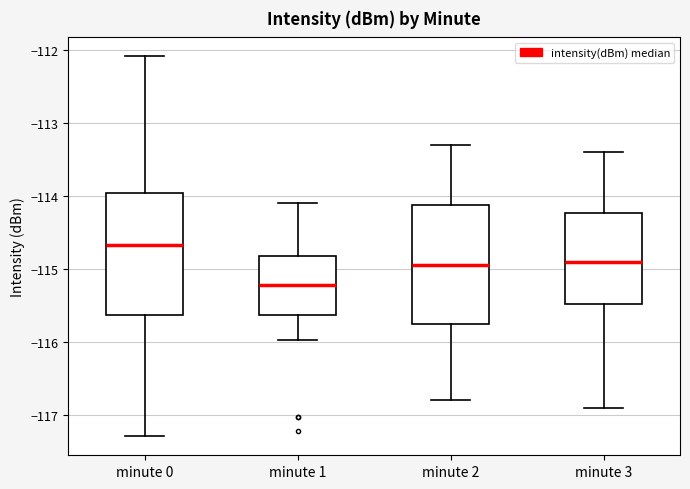

Reading left to right, read every box against the y-axis: the position of its median line, the range the box covers, and the ends of its whiskers. The values are not printed on the chart, so give them approximately, as read against the axis.

minute 0: median -114.7, box -115.6 to -114.0, whiskers -117.3 to -112.1
minute 1: median -115.2, box -115.6 to -114.8, whiskers -116.0 to -114.1
minute 2: median -114.9, box -115.7 to -114.1, whiskers -116.8 to -113.3
minute 3: median -114.9, box -115.5 to -114.2, whiskers -116.9 to -113.4